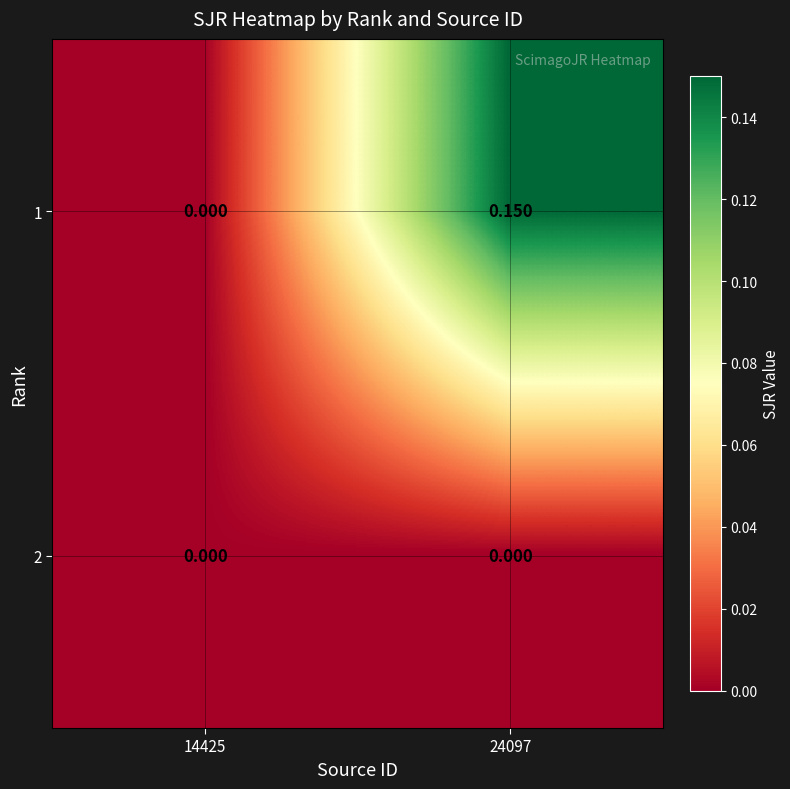

How many categories are shown in the chart?

2